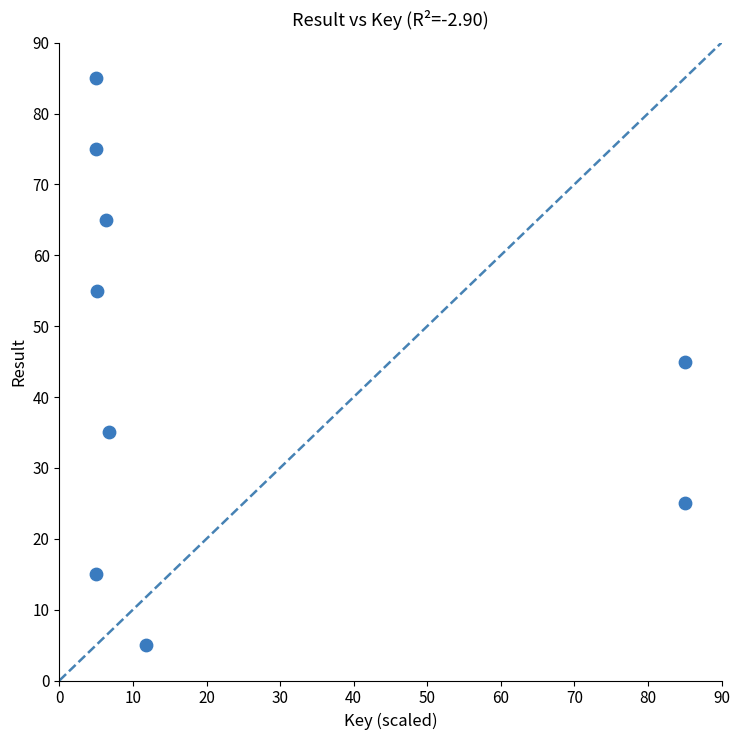

What is the average Y value?

45